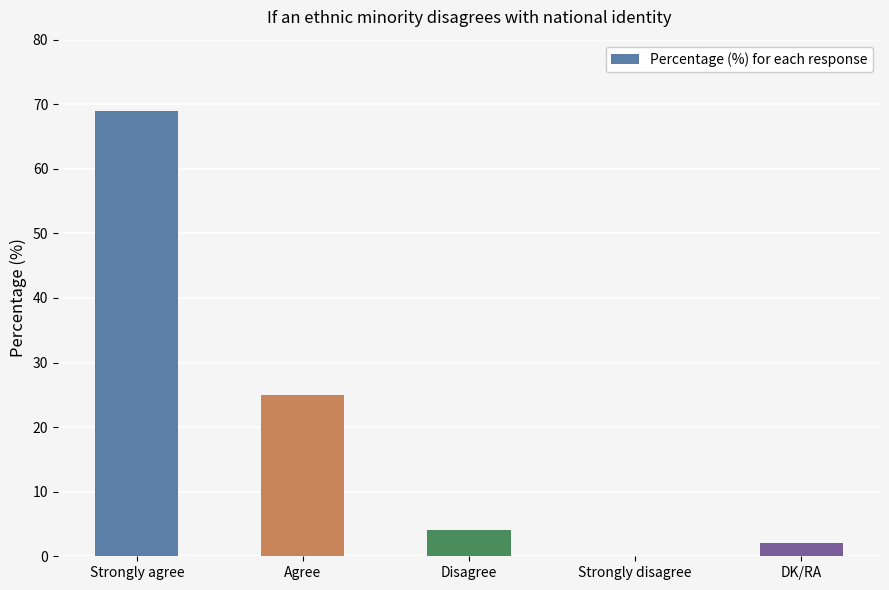

What is the greatest value displayed?

69